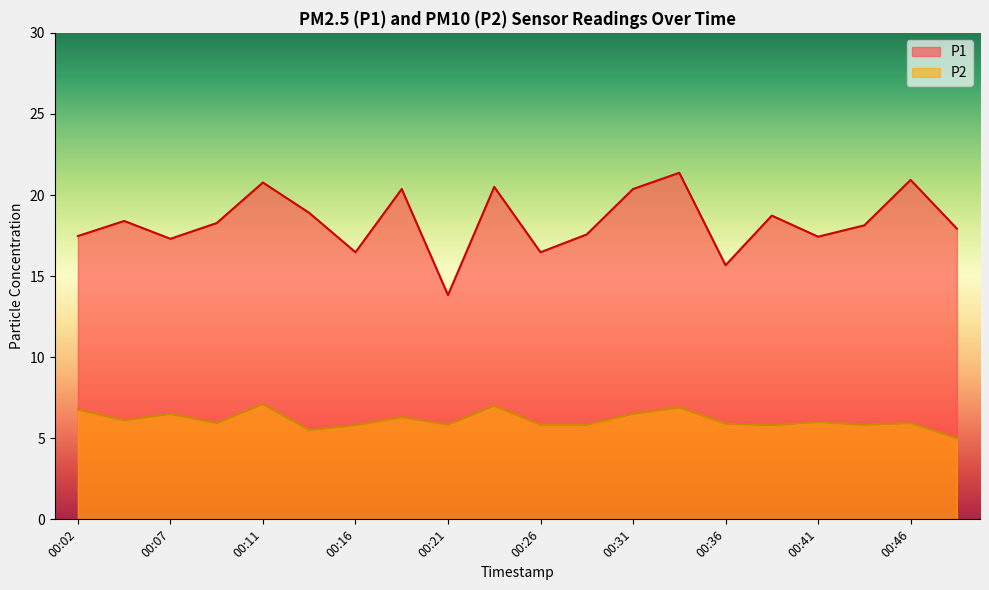

How many lines are shown in the chart?

2